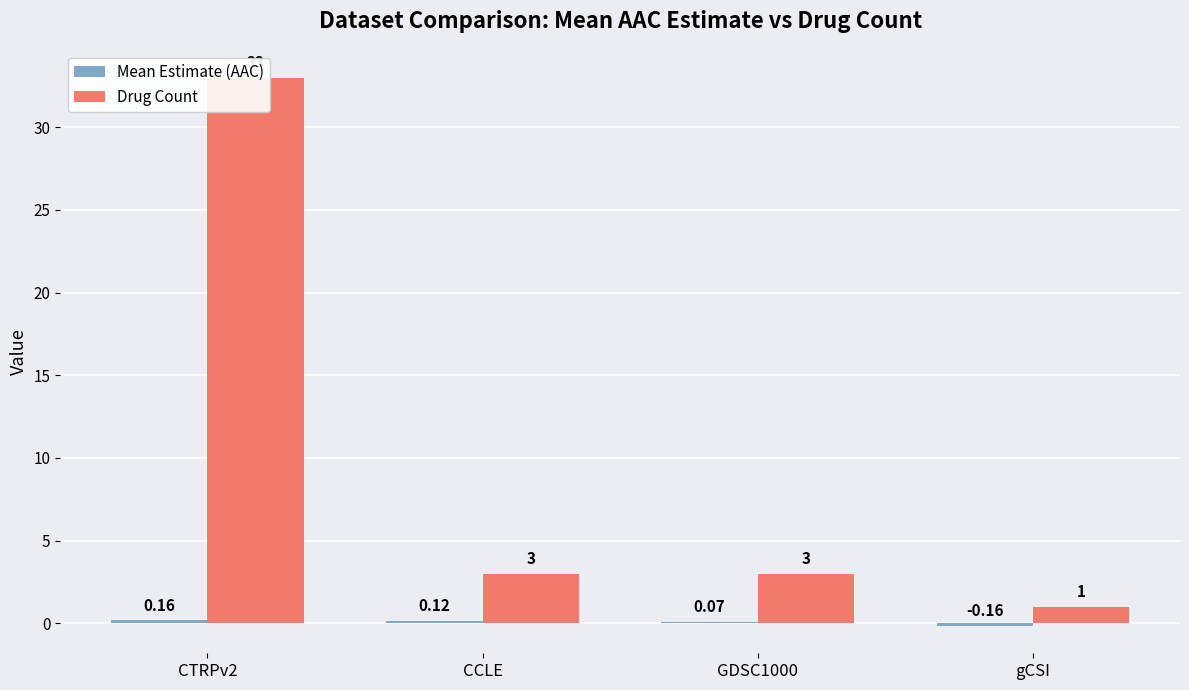

List the series in order of their peak value, highest first.

Drug Count, Mean Estimate (AAC)